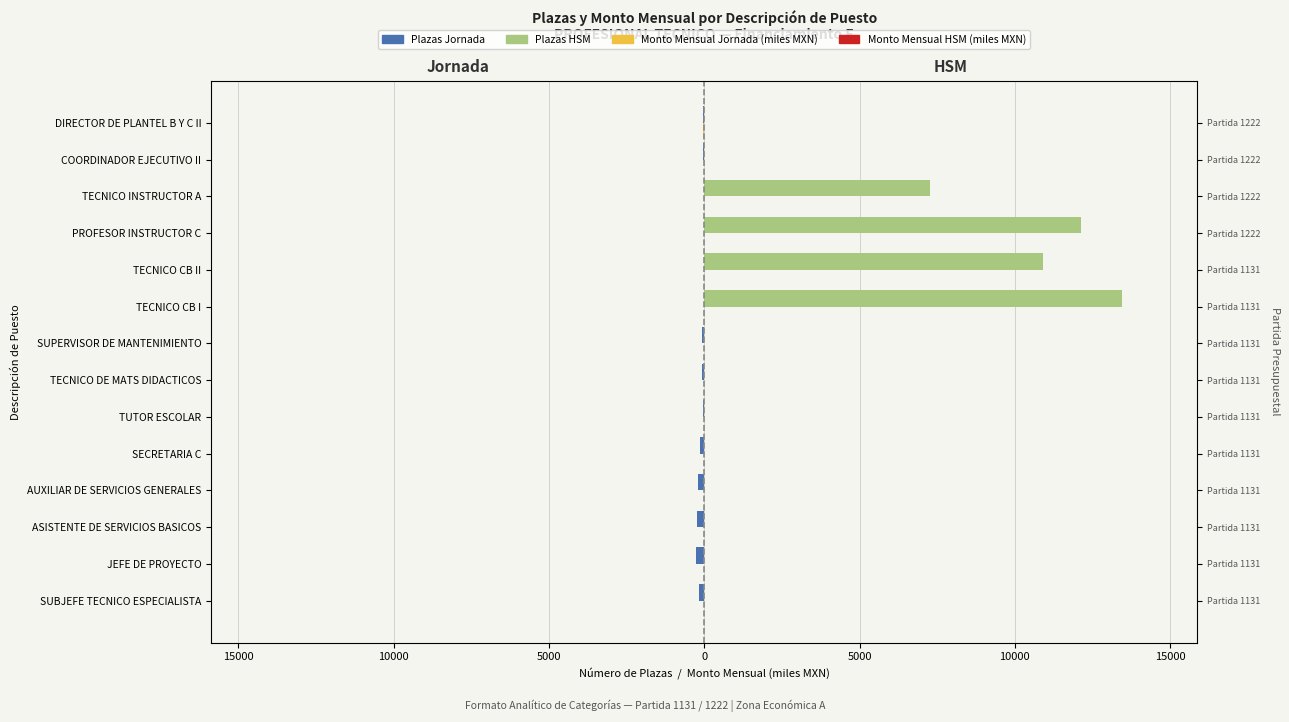

Which series has the largest total across all categories?

Plazas HSM